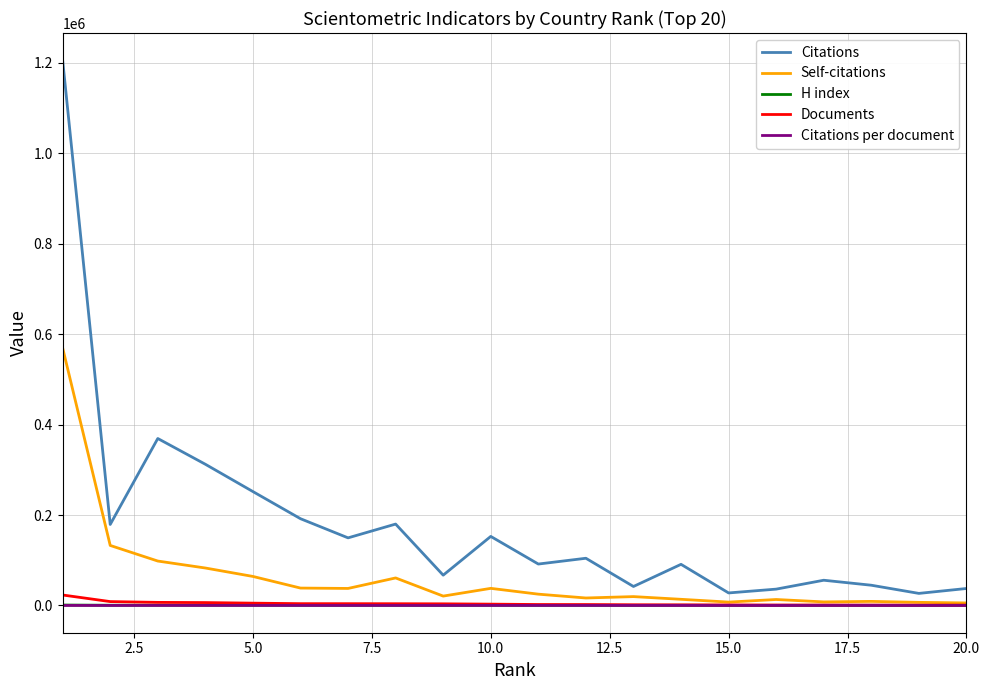

Does the chart display data point markers on the line(s)?

No